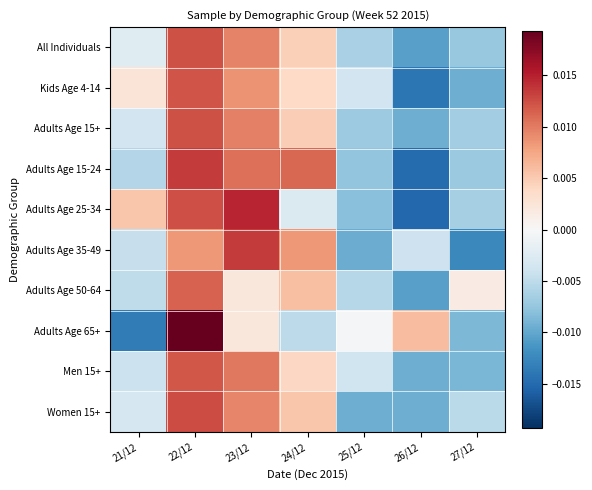

What is the total value across all series at 22/12?

0.1